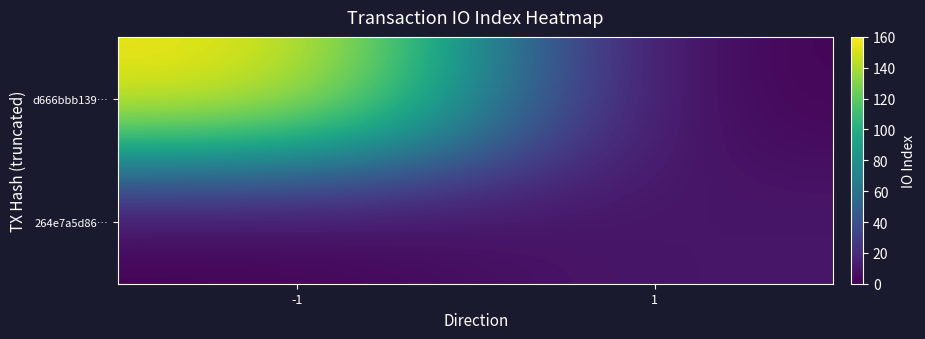

At how many categories does at least one series exceed 152?

1